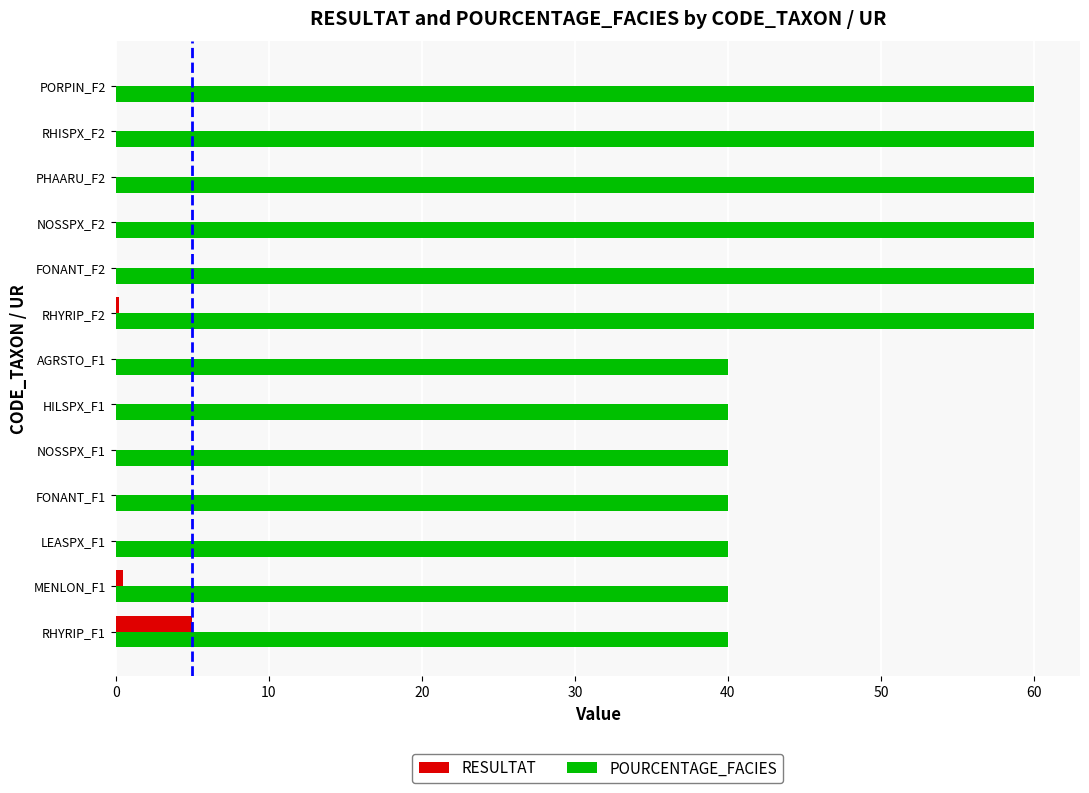

Between AGRSTO_F1 and RHISPX_F2, which series saw the biggest shift?

POURCENTAGE_FACIES